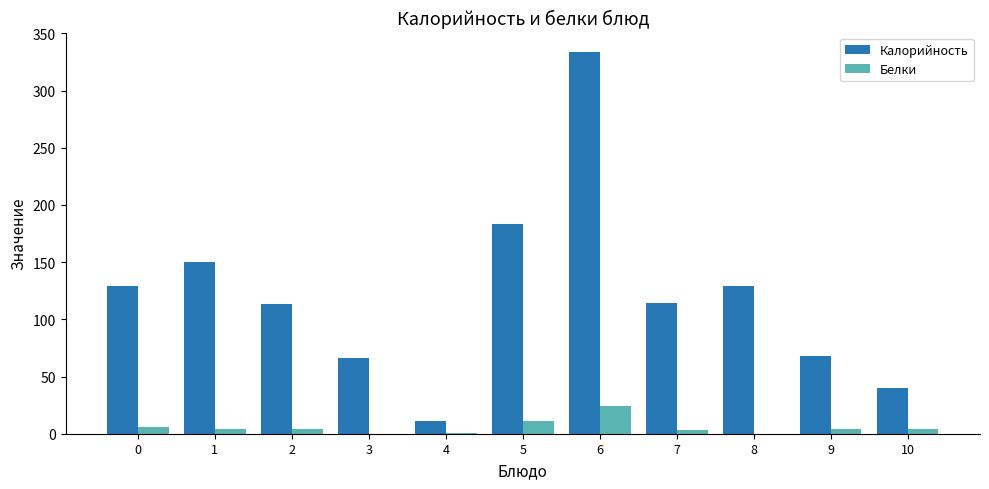

What are all the series names shown in the legend?

Калорийность, Белки